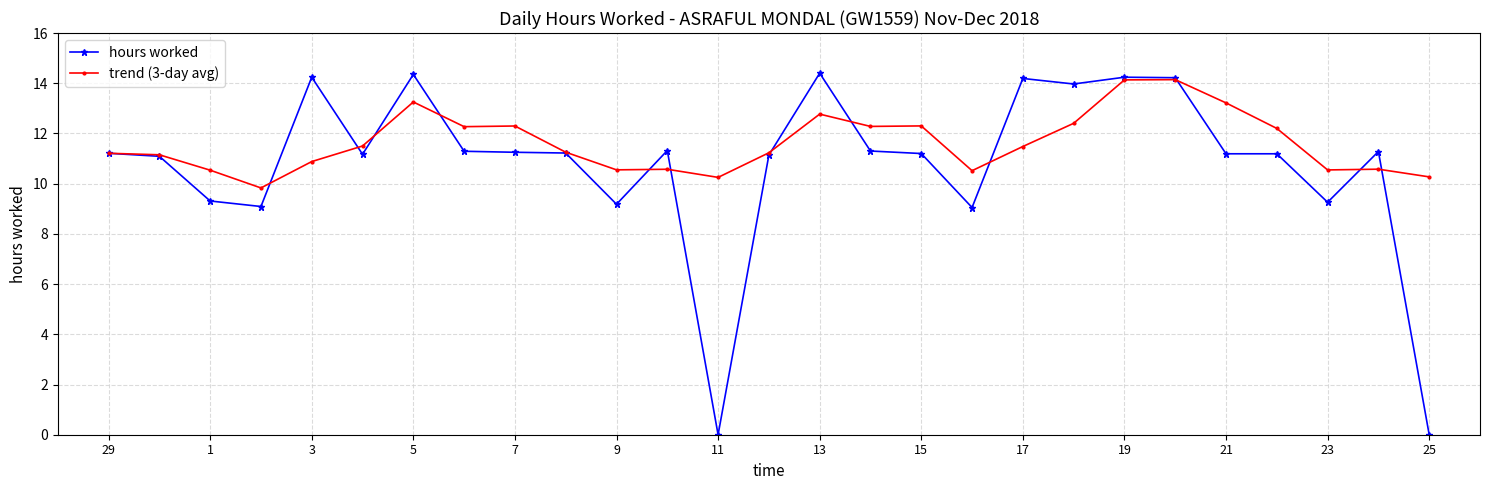

What is the maximum value for hours worked?

14.4